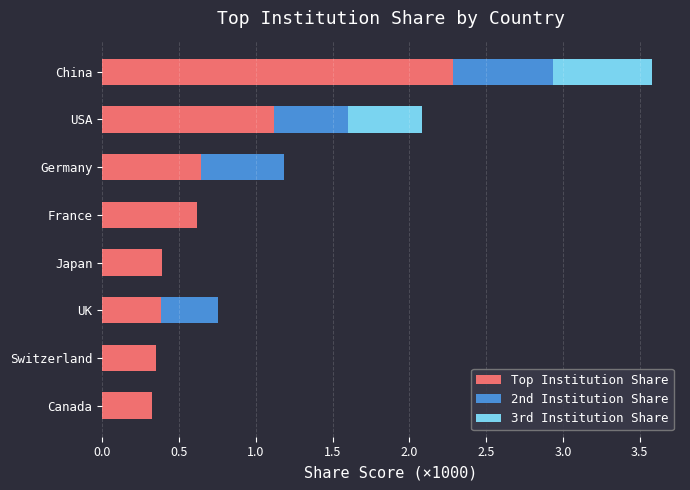

What is the total value across all series at UK?

0.8